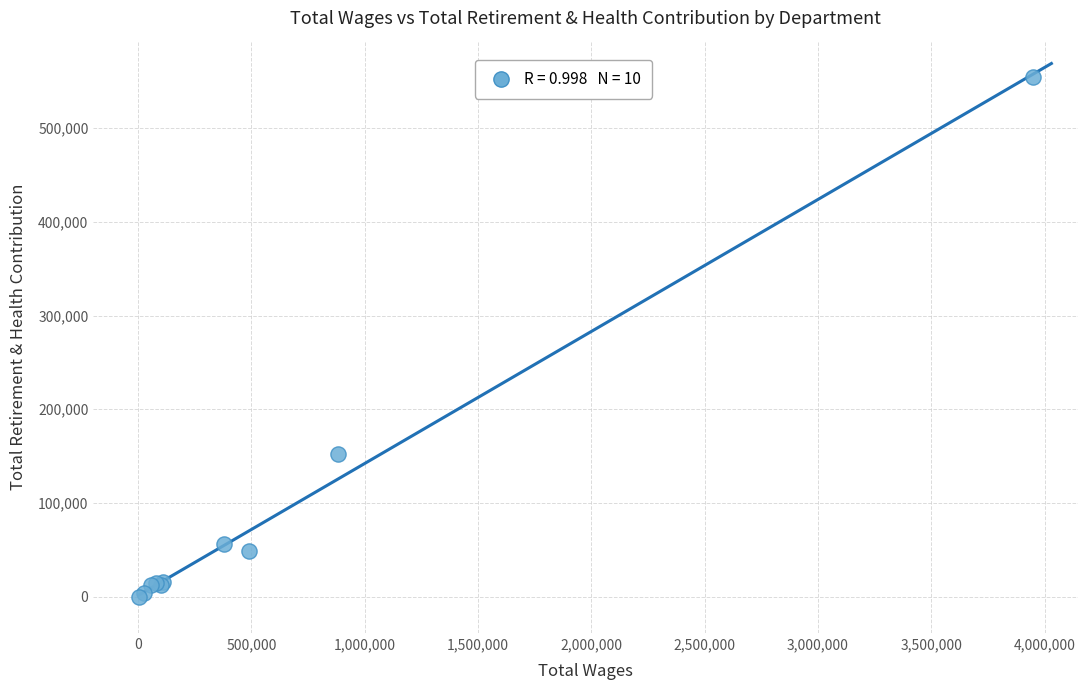

What Y value in the scatter plot is closest to 277262?

151961